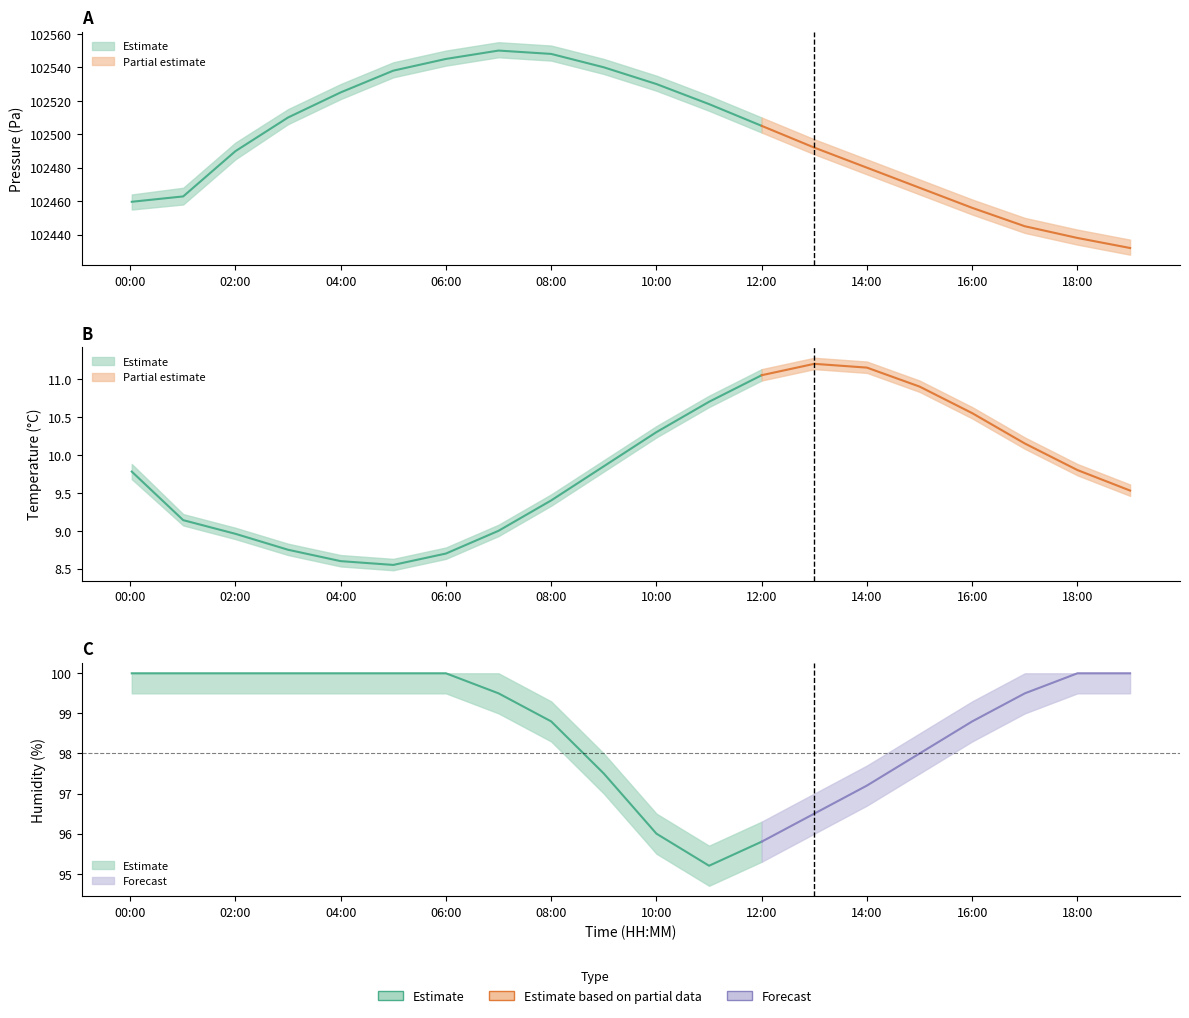

True or false: humidity and pressure intersect in this chart.

False